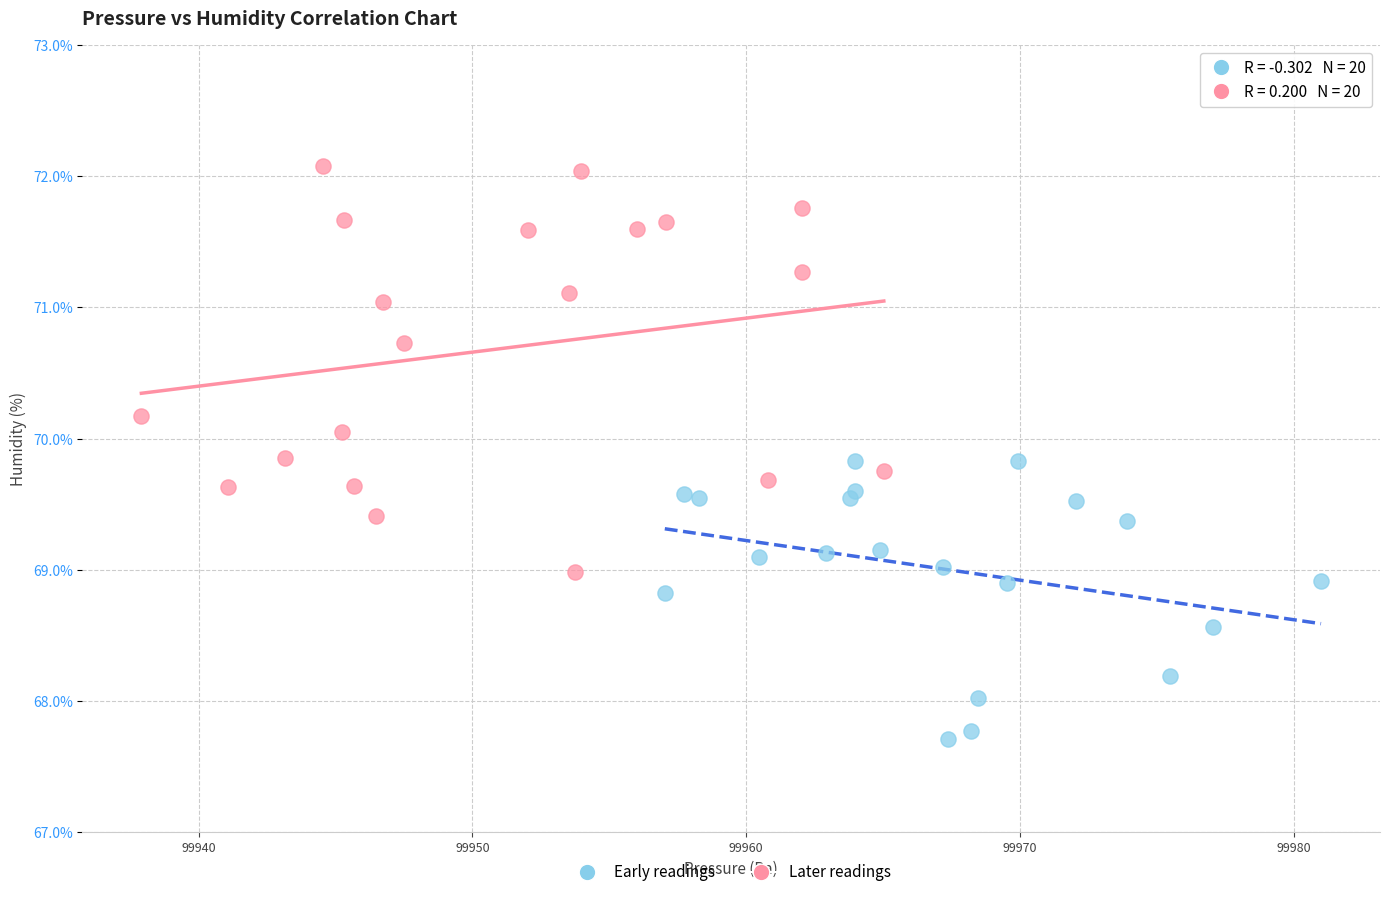

Which series has the largest Y range (max minus min)?

Later readings